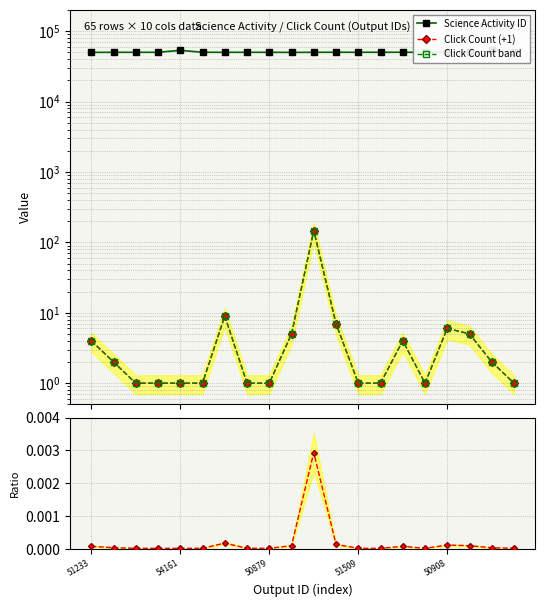

What is the difference between the maximum and minimum values in the Click Count (+1) series?

146.0